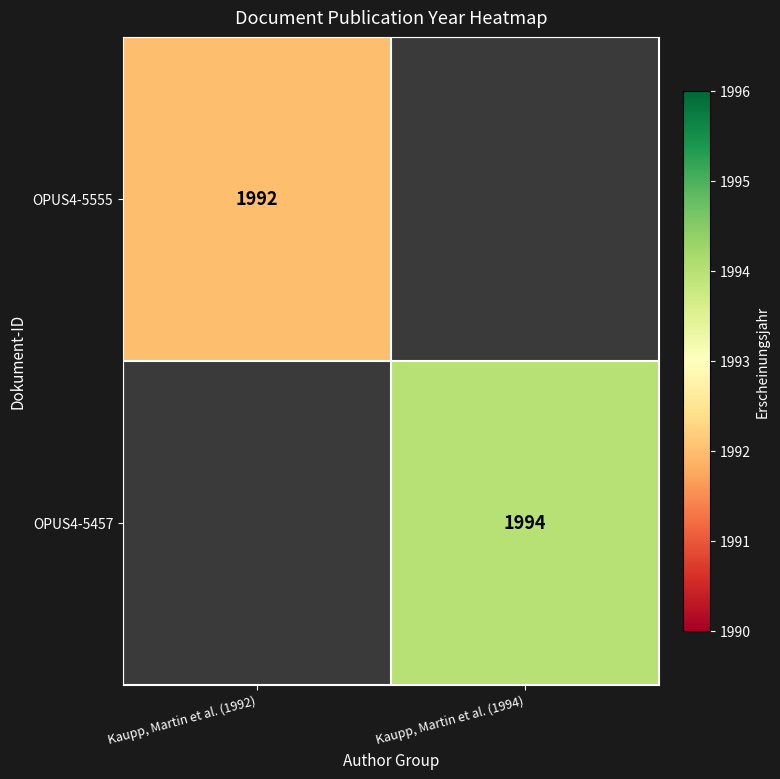

The value of OPUS4-5457 at Kaupp, Martin et al. (1994) is 2713. True or false?

False